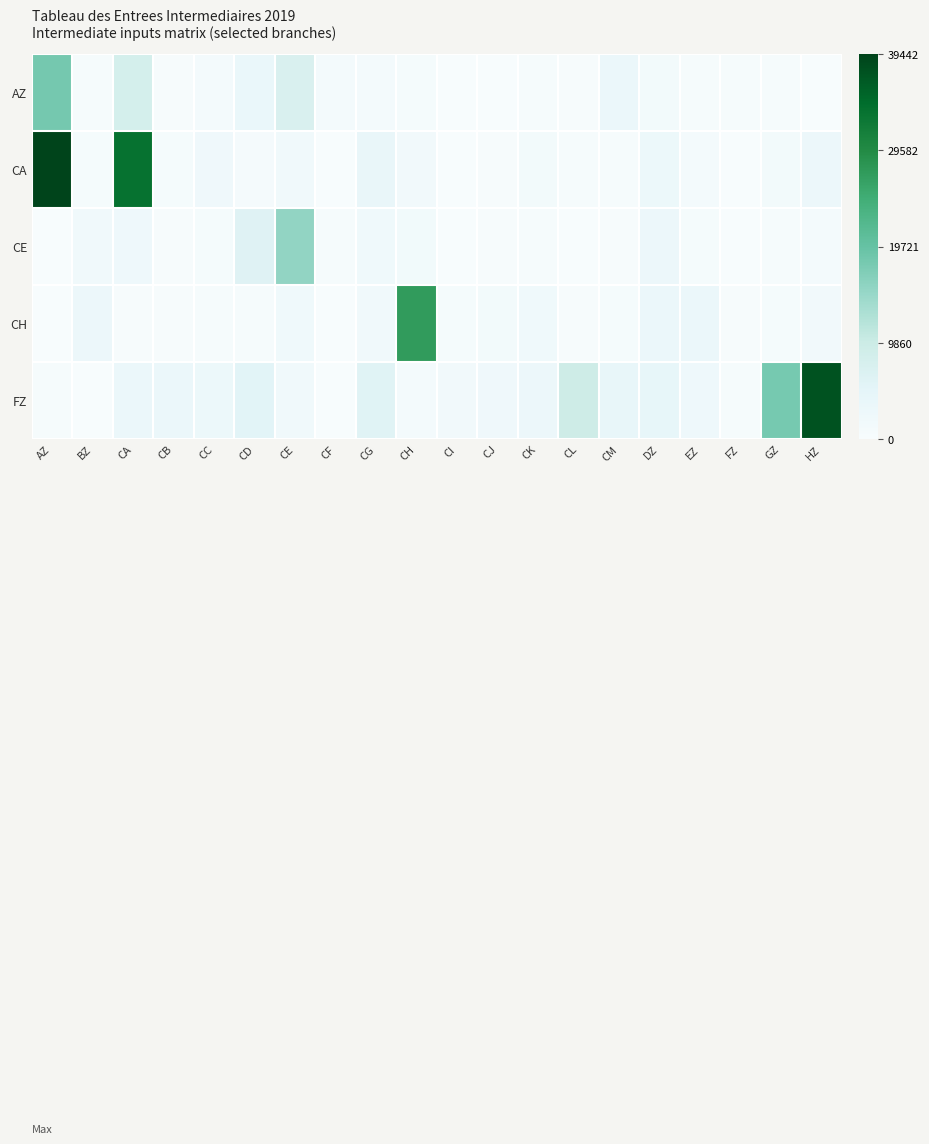

At CH, list the series in order from largest to smallest.

CH, CA, CE, FZ, AZ